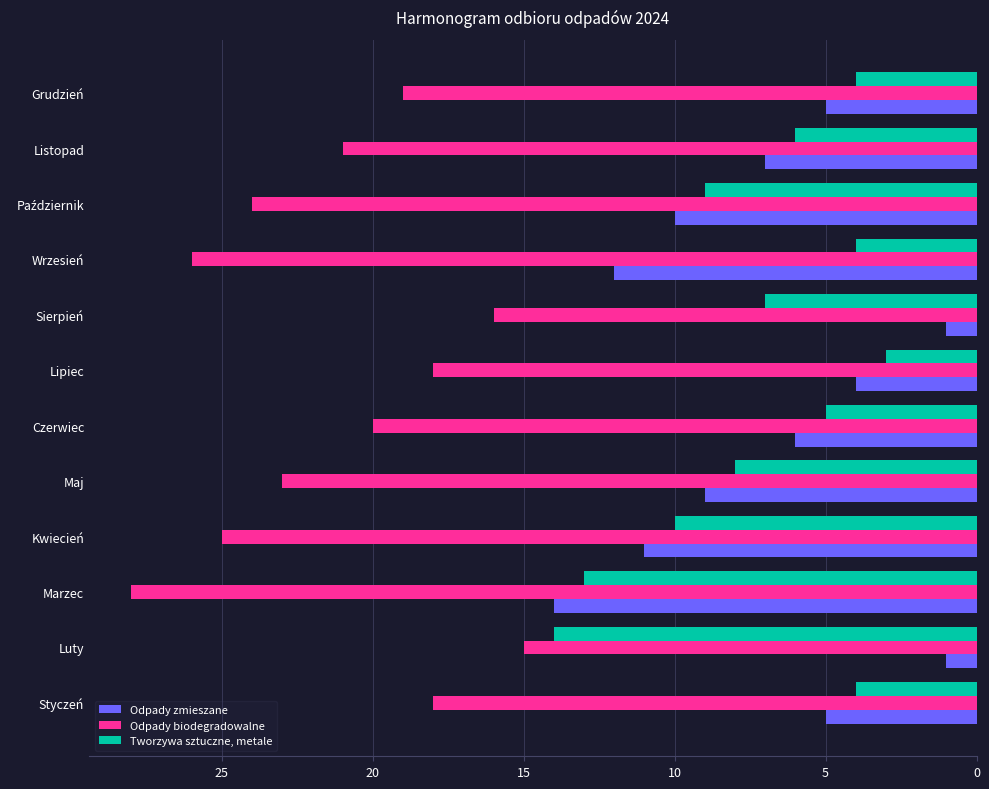

At Sierpień, list the series in order from largest to smallest.

Odpady biodegradowalne, Tworzywa sztuczne, metale, Odpady zmieszane